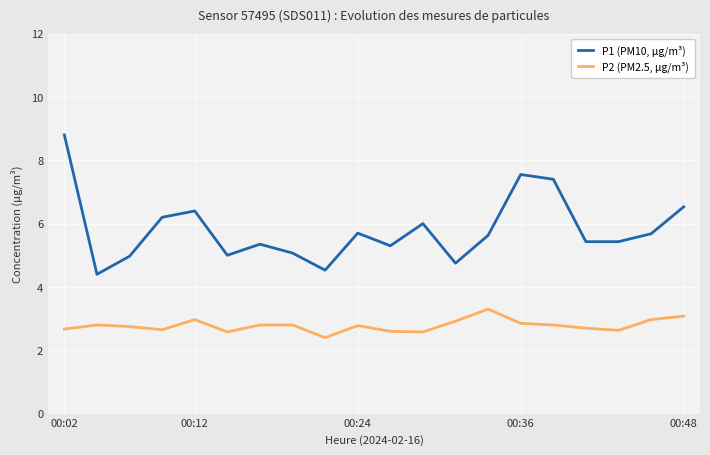

What is the sum of all P1 (PM10, µg/m³) values?

116.1